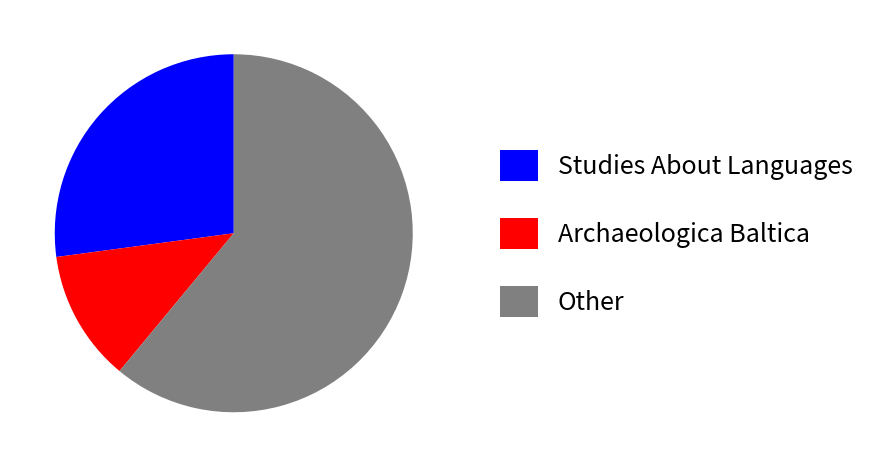

True or false: Archaeologica Baltica accounts for 2% of the total.

False